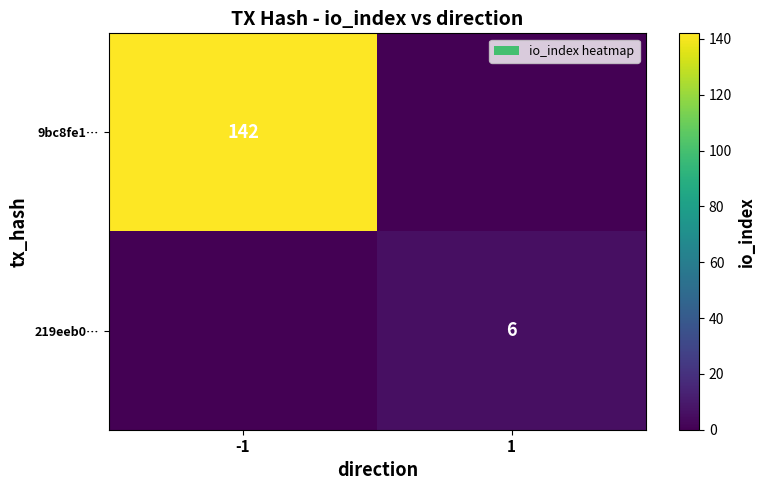

The 219eeb0… series shows 6 at 1. True or false?

True